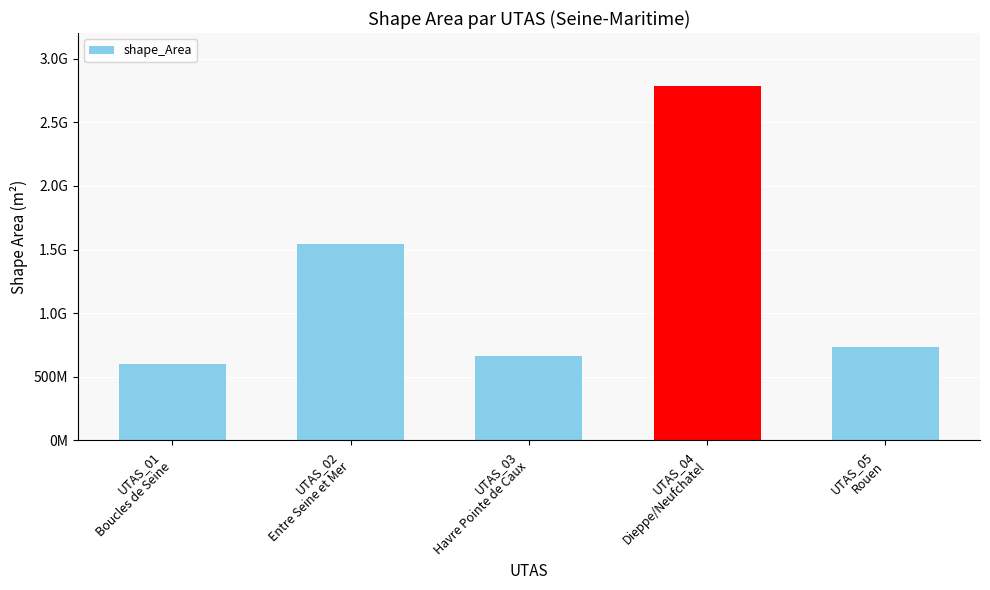

Which category has the lowest value across all series?

UTAS_01
Boucles de Seine